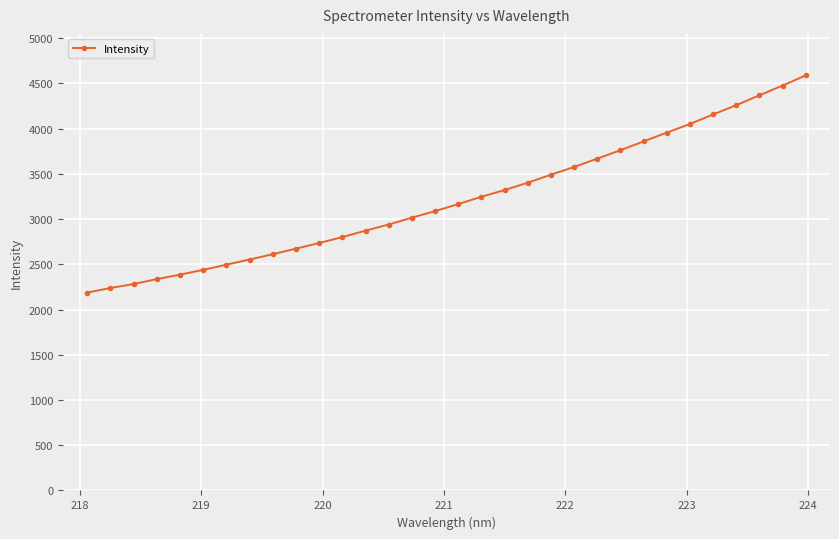

Is this an area chart (filled region under the line)?

No